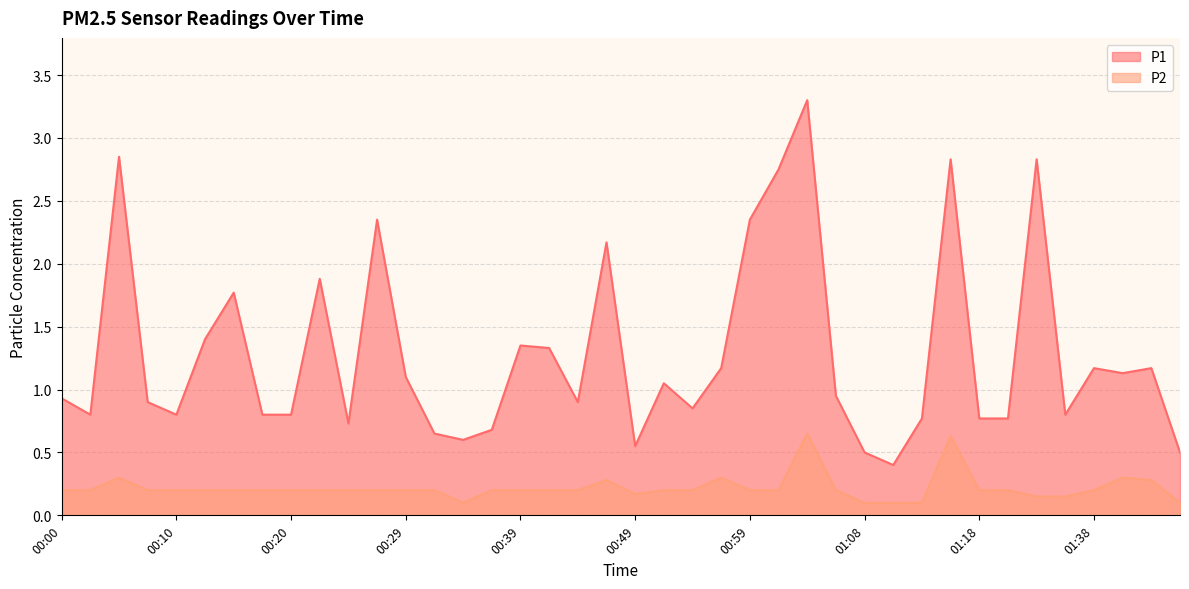

What is the smallest value displayed?

0.1